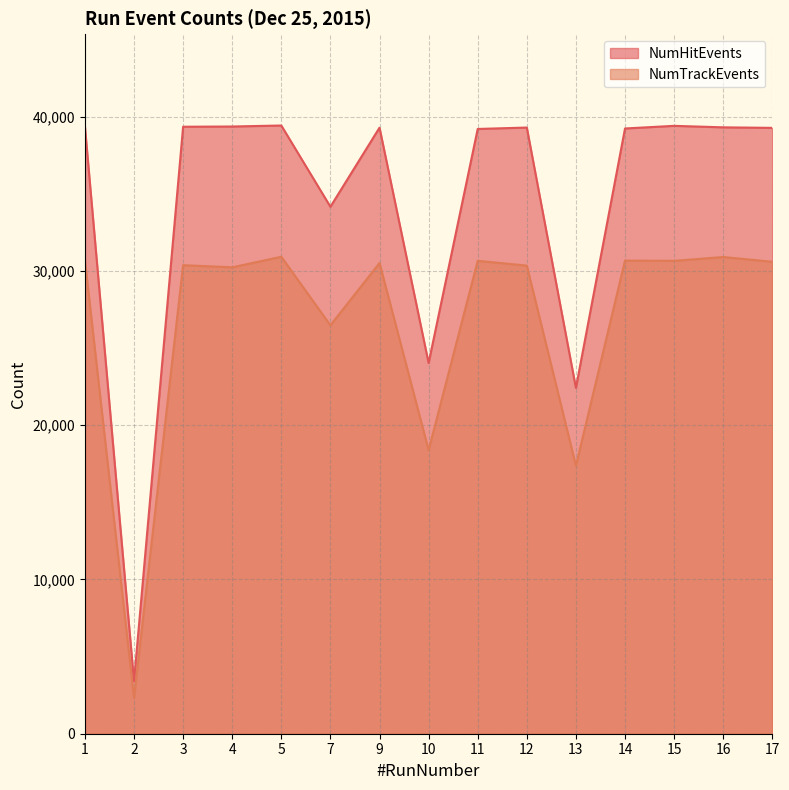

At which label does NumHitEvents first exceed 39295?

1